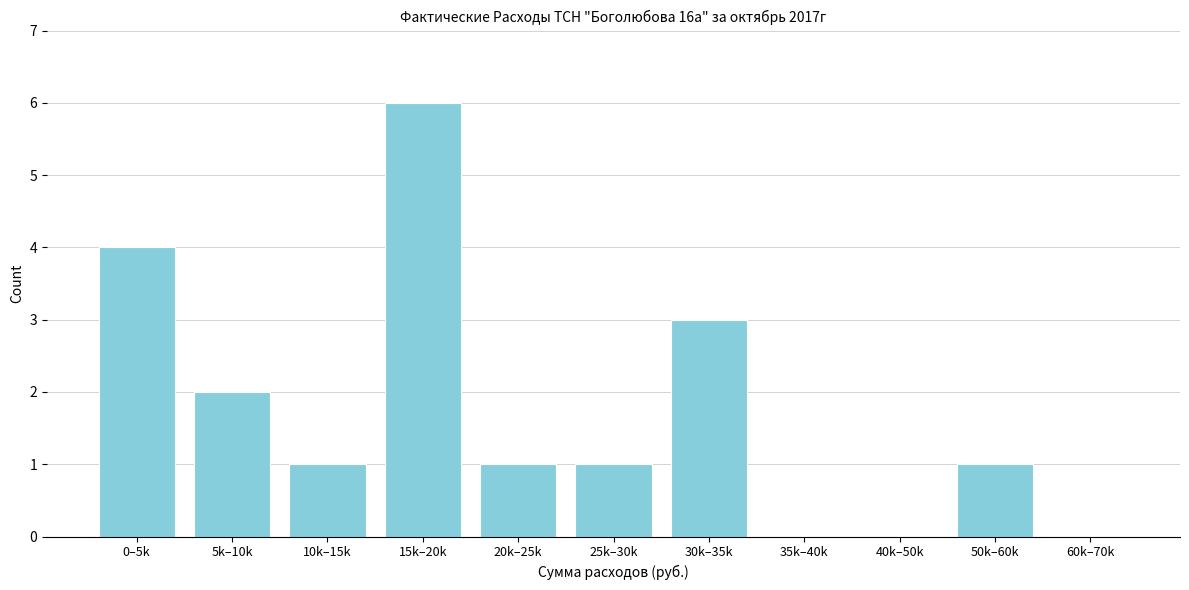

Reading right to left, extract all data points from this chart.

60k–70k=0	50k–60k=1	40k–50k=0	35k–40k=0	30k–35k=3	25k–30k=1	20k–25k=1	15k–20k=6	10k–15k=1	5k–10k=2	0–5k=4